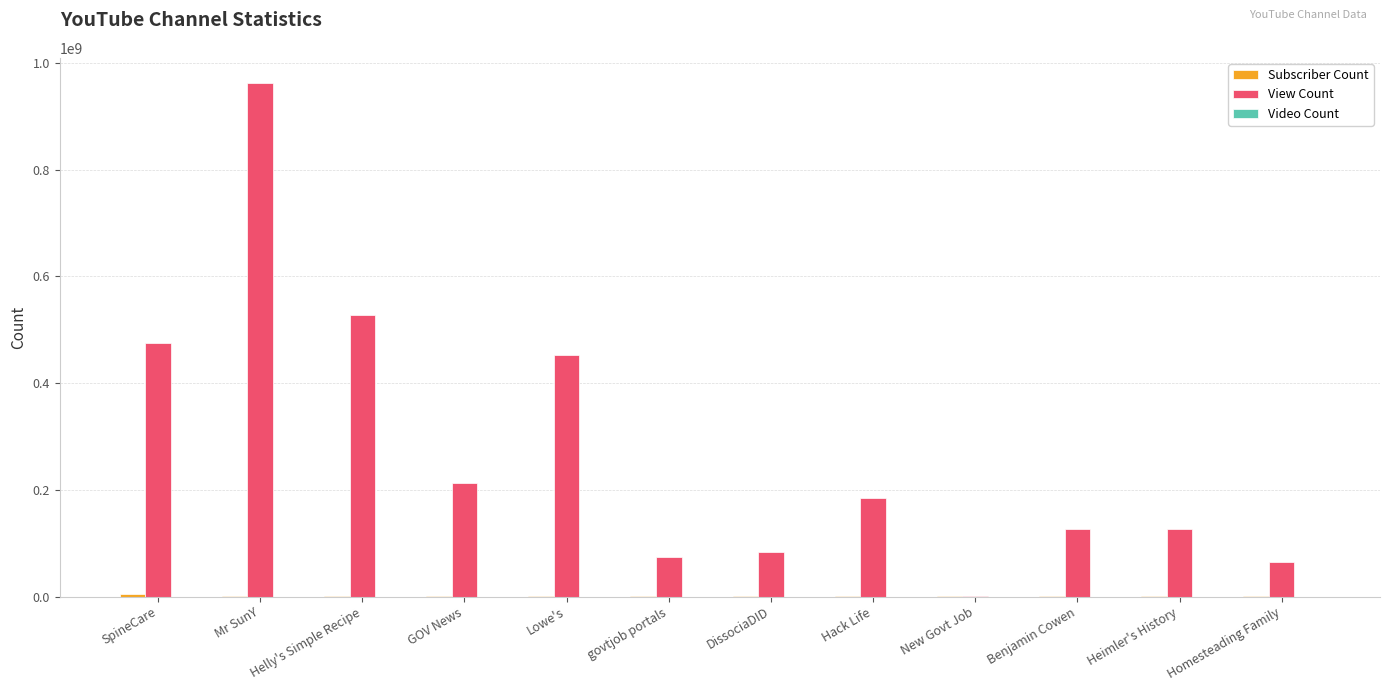

Is it true that View Count equals 671338281 at SpineCare?

False